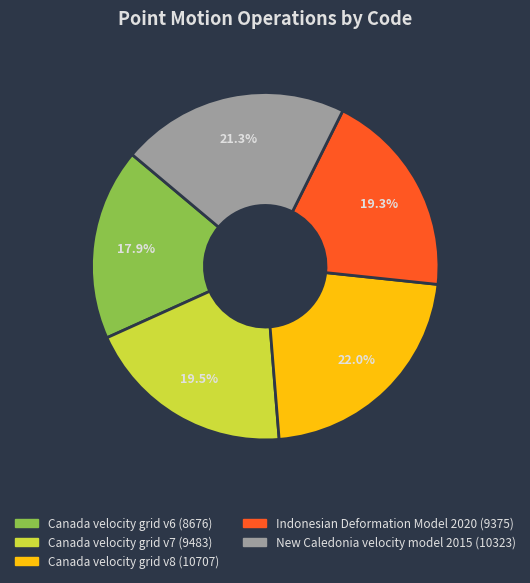

What is the ratio of the value at Canada velocity grid v7 to the value at Canada velocity grid v6?

1.1